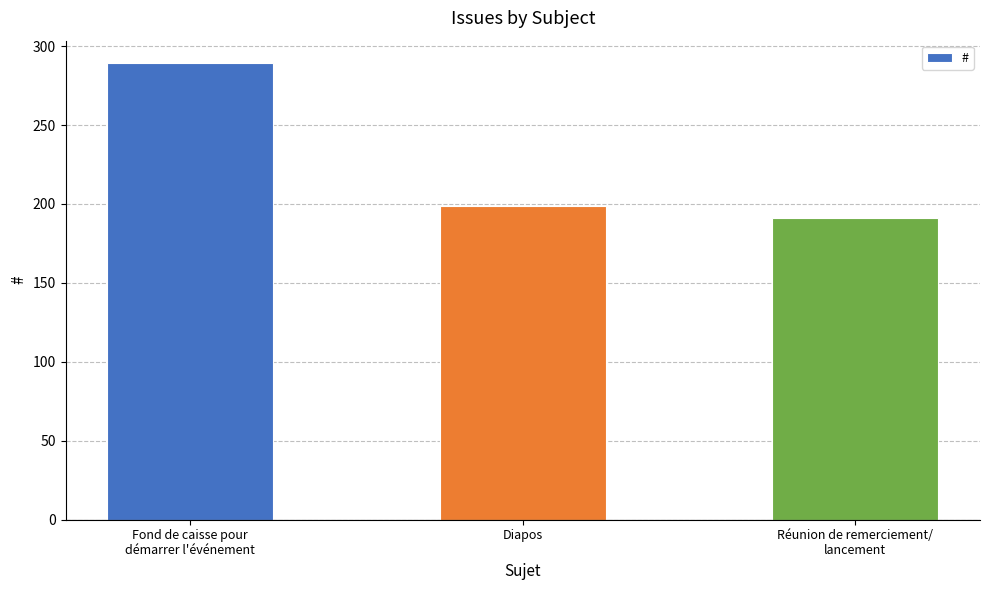

What is the average value?

226